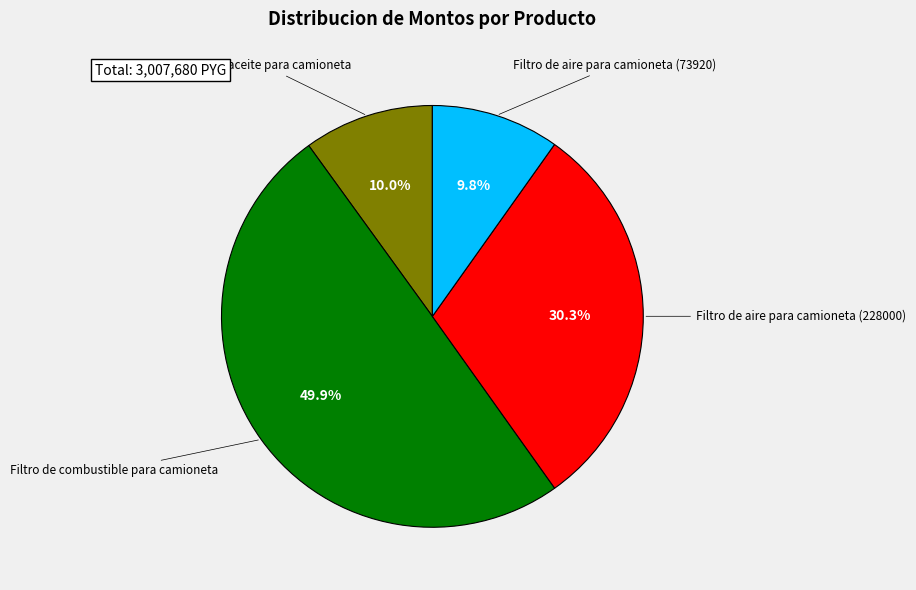

Count the number of slices in the pie.

4